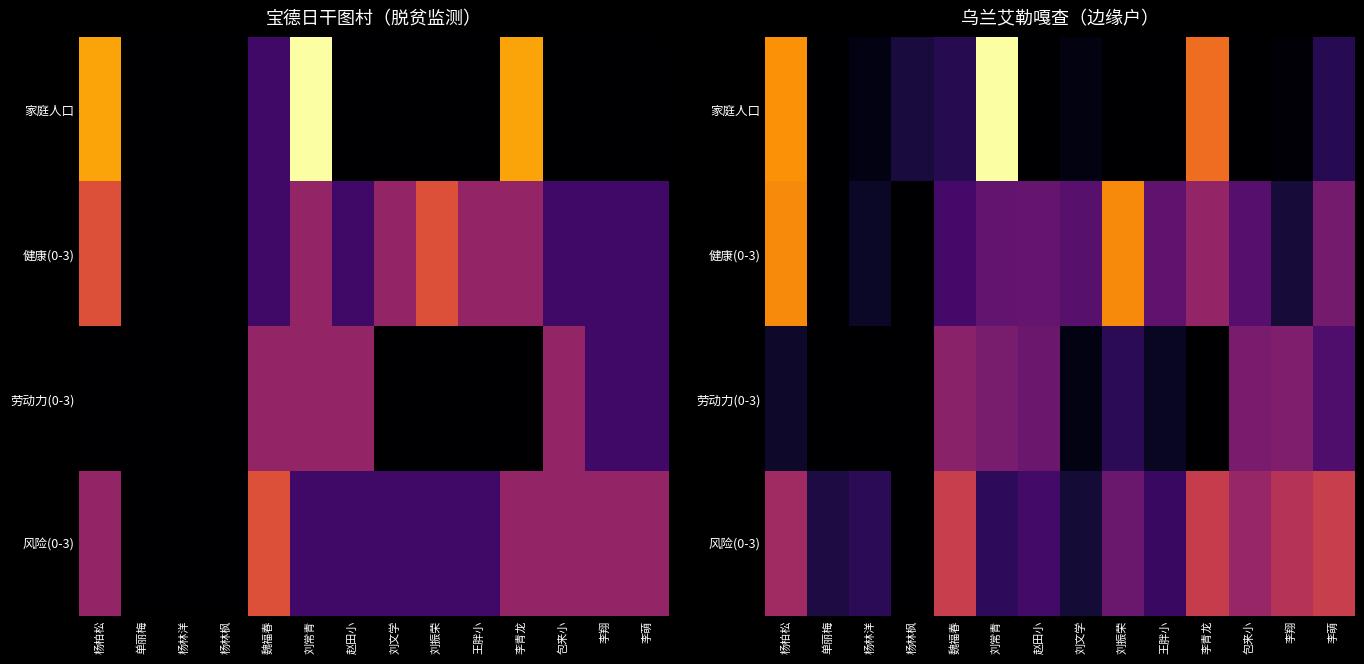

At which category is the sum across all series the highest?

杨柏松